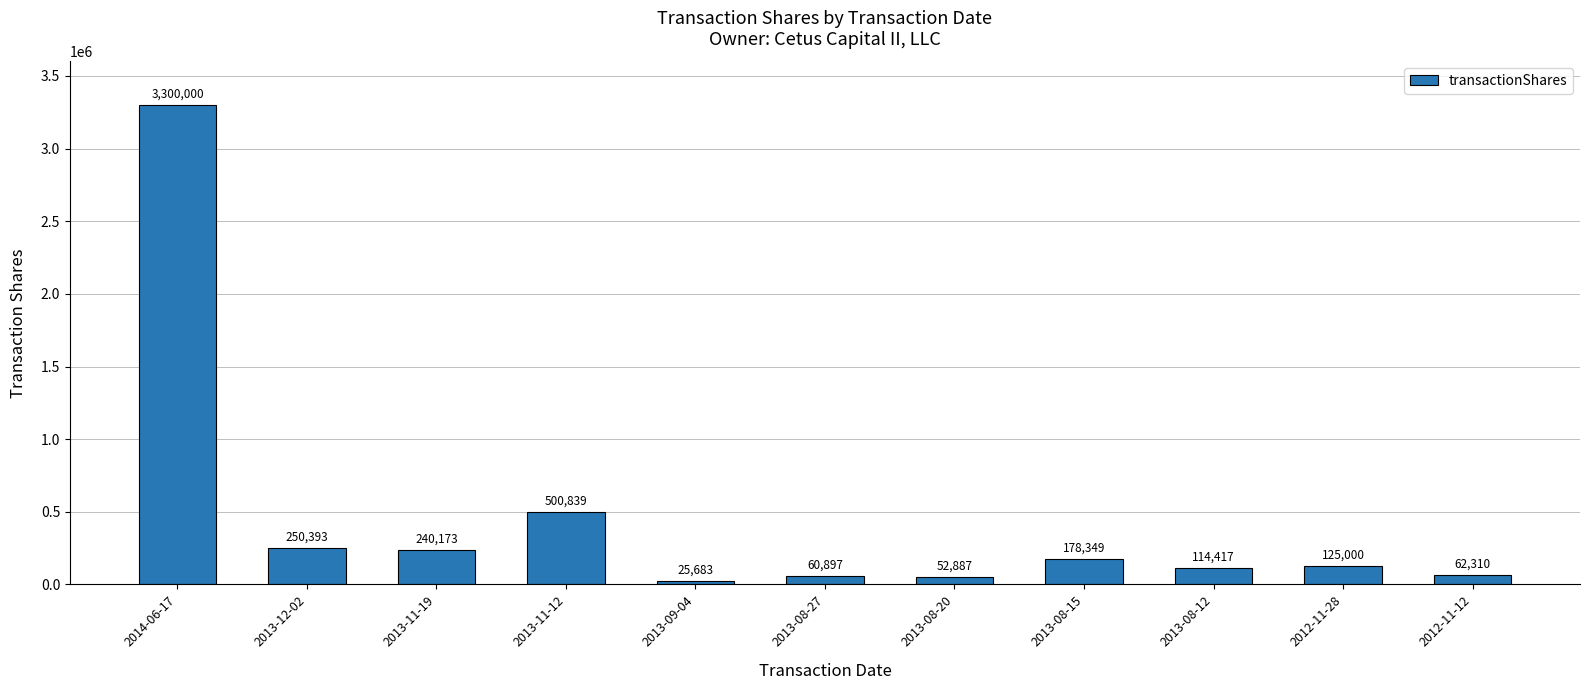

True or false: the data shows 410551 at 2013-11-19.

False